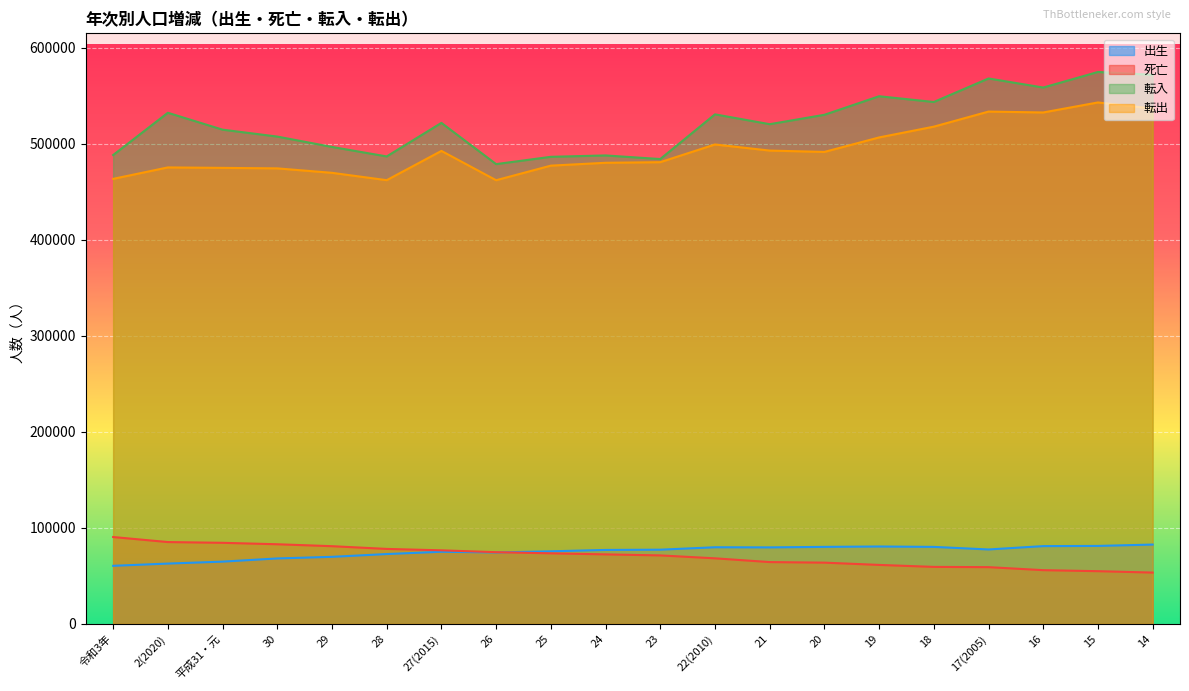

What is the label of the 20th point from the left?

14